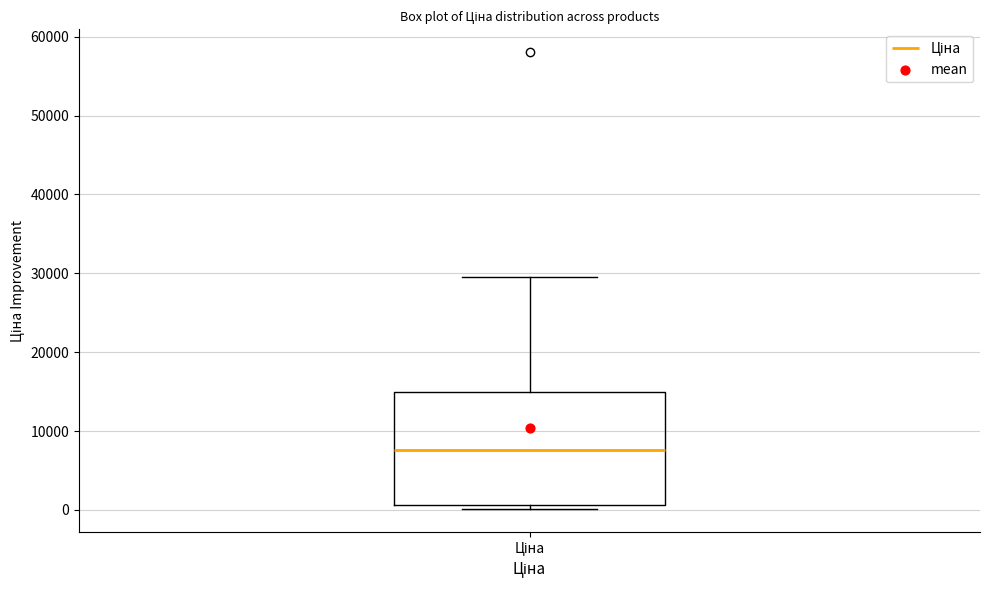

Transcribe this box plot: give where the median line is, the range the box spans, and where the two whiskers end, as read against the y-axis. The values are not printed on the chart, so give them approximately, as read against the axis.

median 8000, box 1000 to 15000, whiskers 0 to 30000